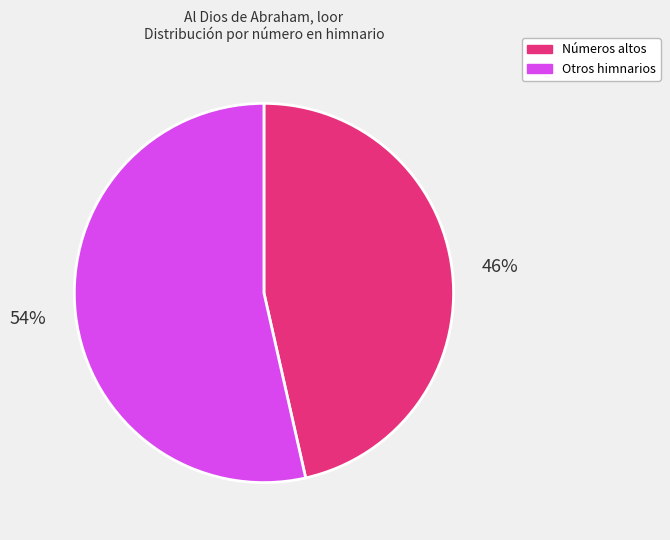

Is there any slice that represents more than half of the pie?

Yes